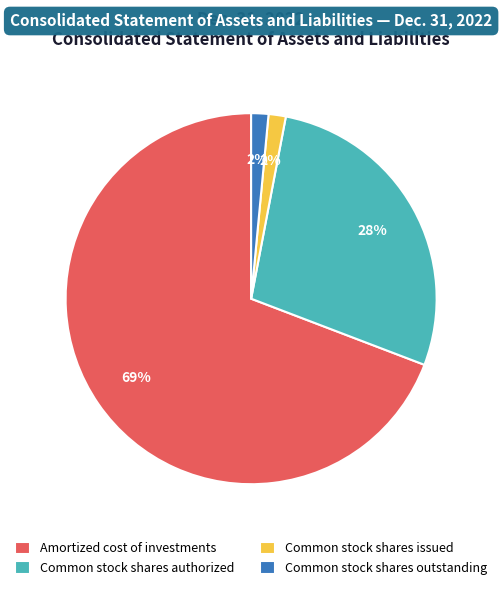

The Amortized cost of investments slice represents 69% of the pie. True or false?

True